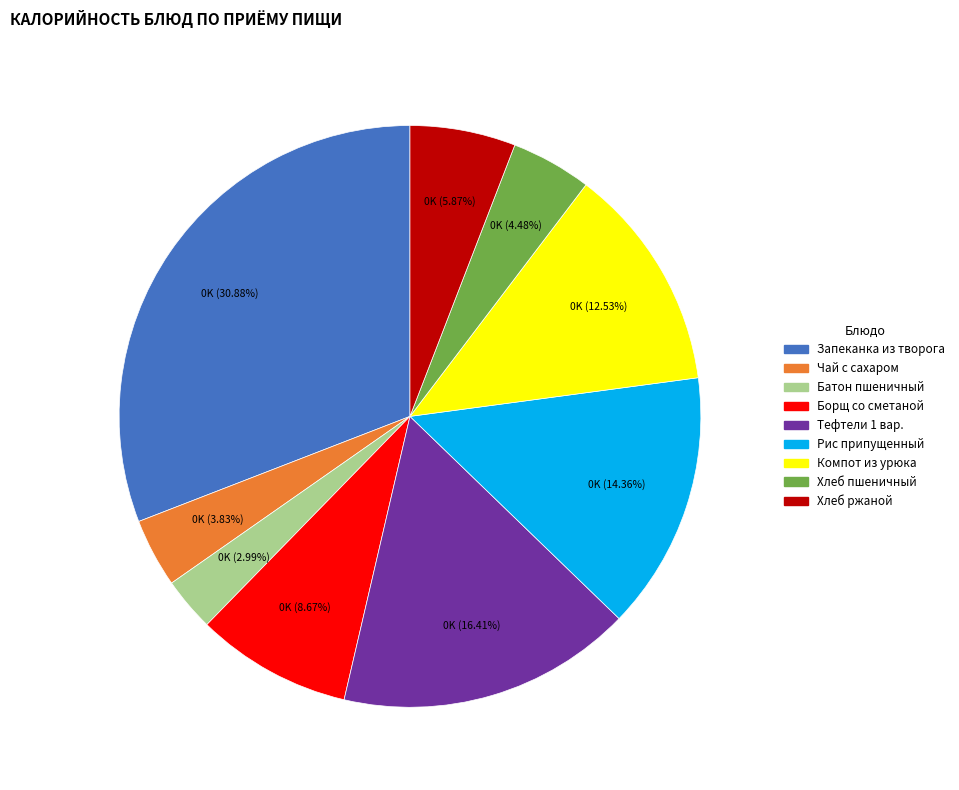

Between Батон пшеничный and Компот из урюка, which is larger?

Компот из урюка